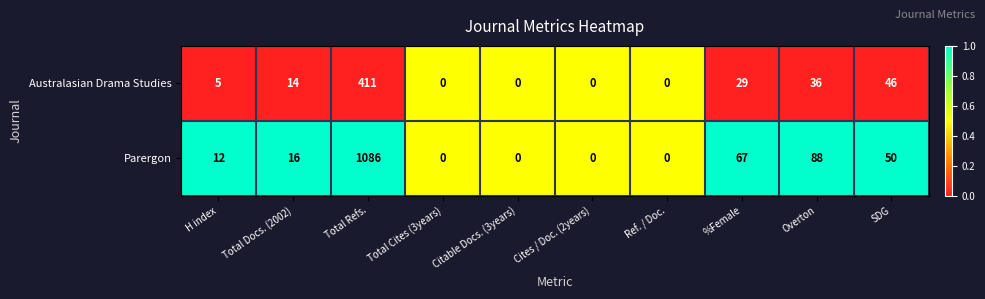

Reading left to right, what are all the values shown in this chart?

Australasian Drama Studies: H index=5	Total Docs. (2002)=14	Total Refs.=411	Total Cites (3years)=0	Citable Docs. (3years)=0	Cites / Doc. (2years)=0	Ref. / Doc.=0	%Female=29	Overton=36	SDG=46
Parergon: H index=12	Total Docs. (2002)=16	Total Refs.=1086	Total Cites (3years)=0	Citable Docs. (3years)=0	Cites / Doc. (2years)=0	Ref. / Doc.=0	%Female=67	Overton=88	SDG=50